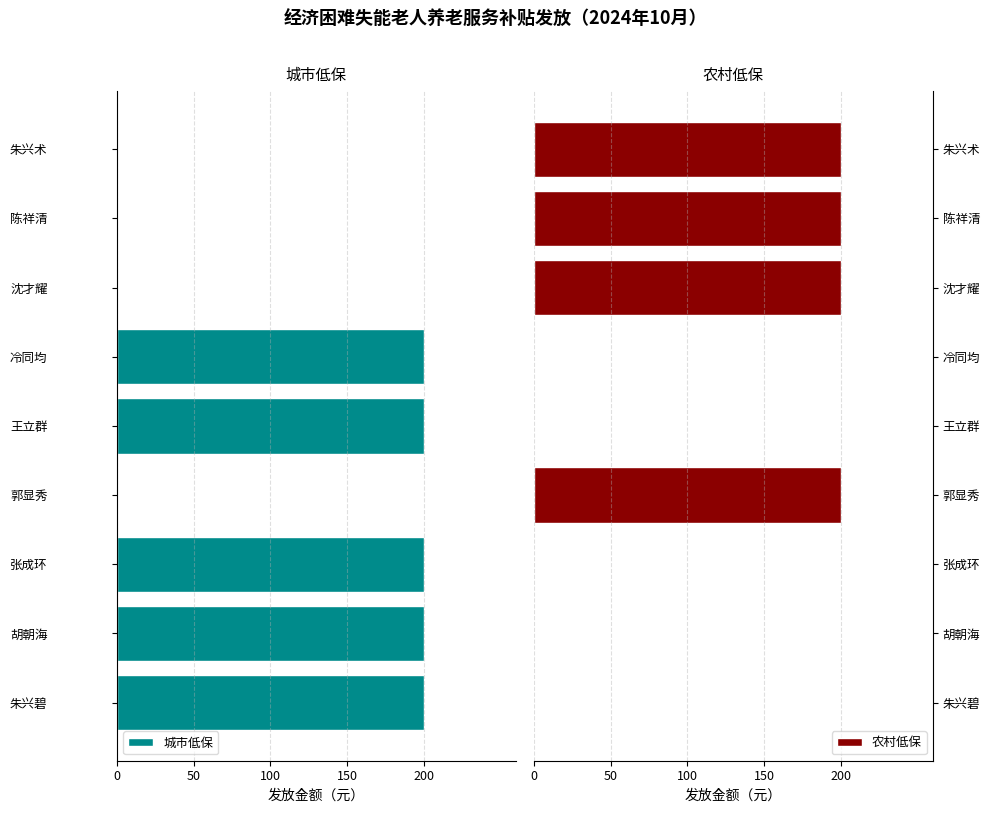

Rank the series by their average value, from highest to lowest.

农村低保, 城市低保